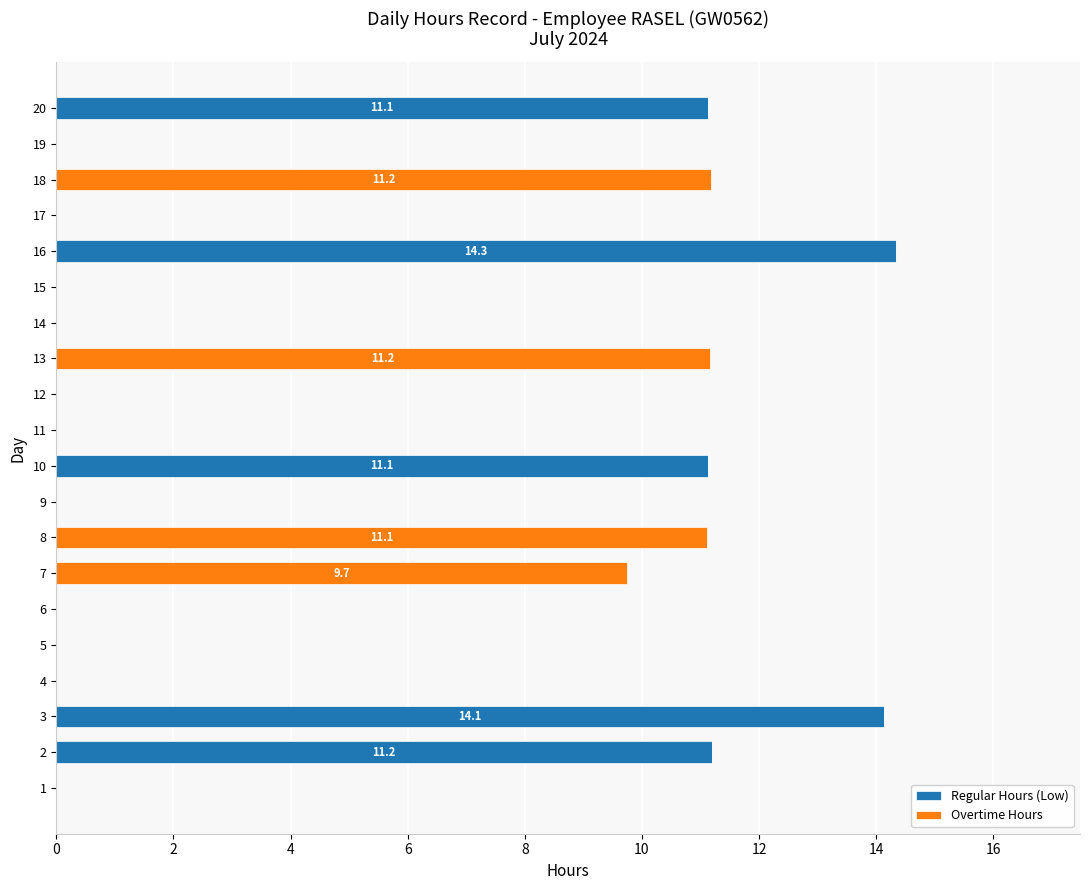

What is the highest value of the Regular Hours (Low) series?

14.3